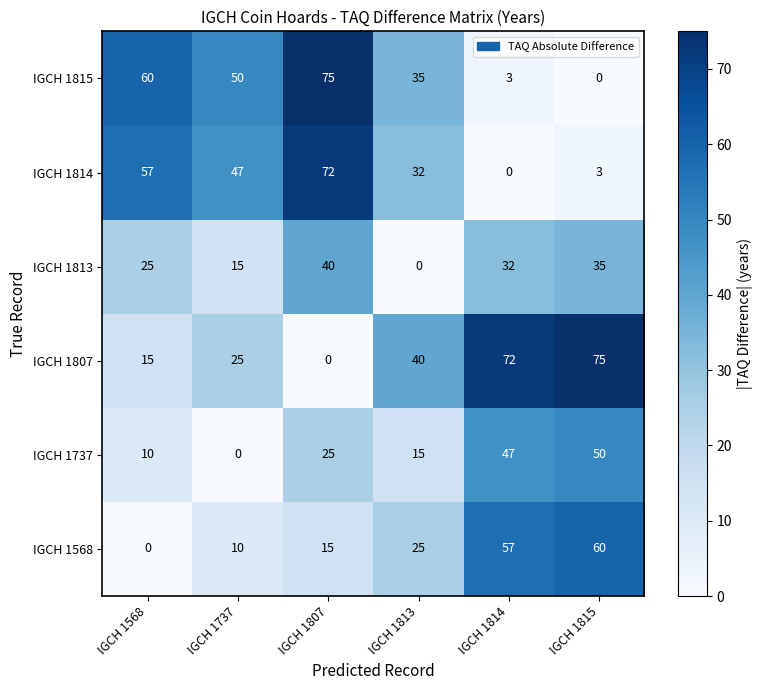

At which label is IGCH 1568 closest to 30?

IGCH 1813